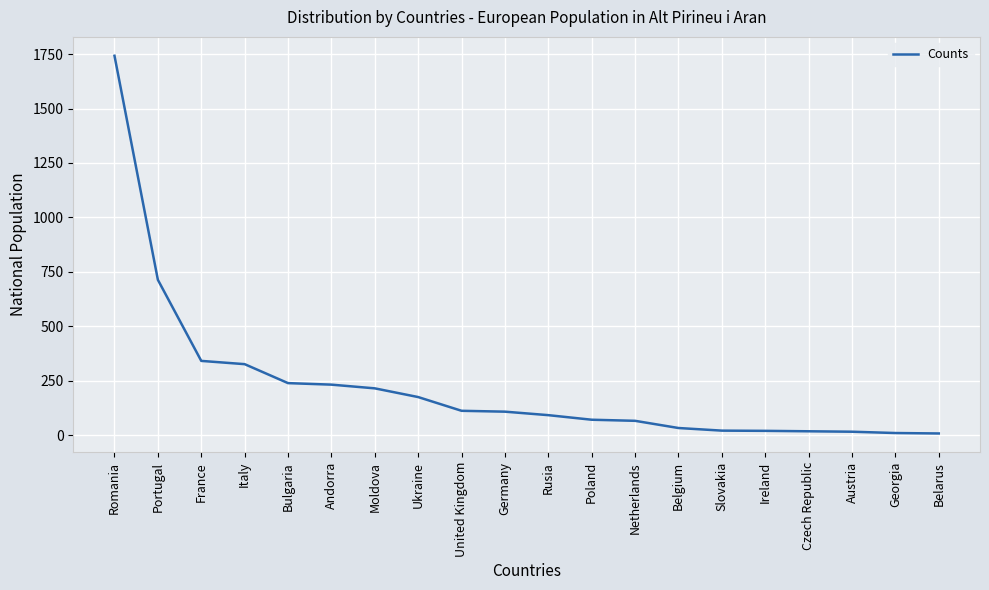

Is this an area chart (filled region under the line)?

No